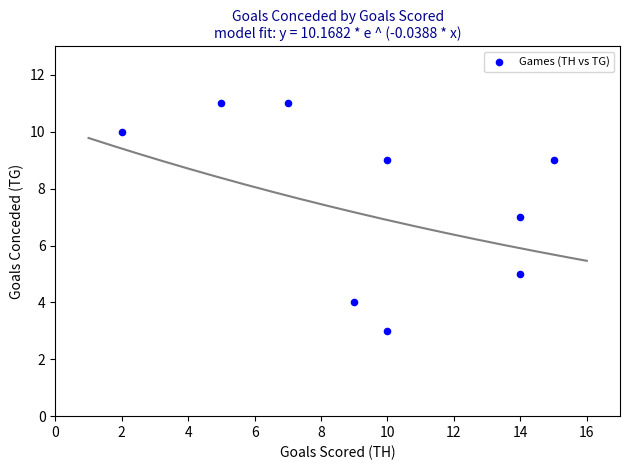

What is the average X value?

10